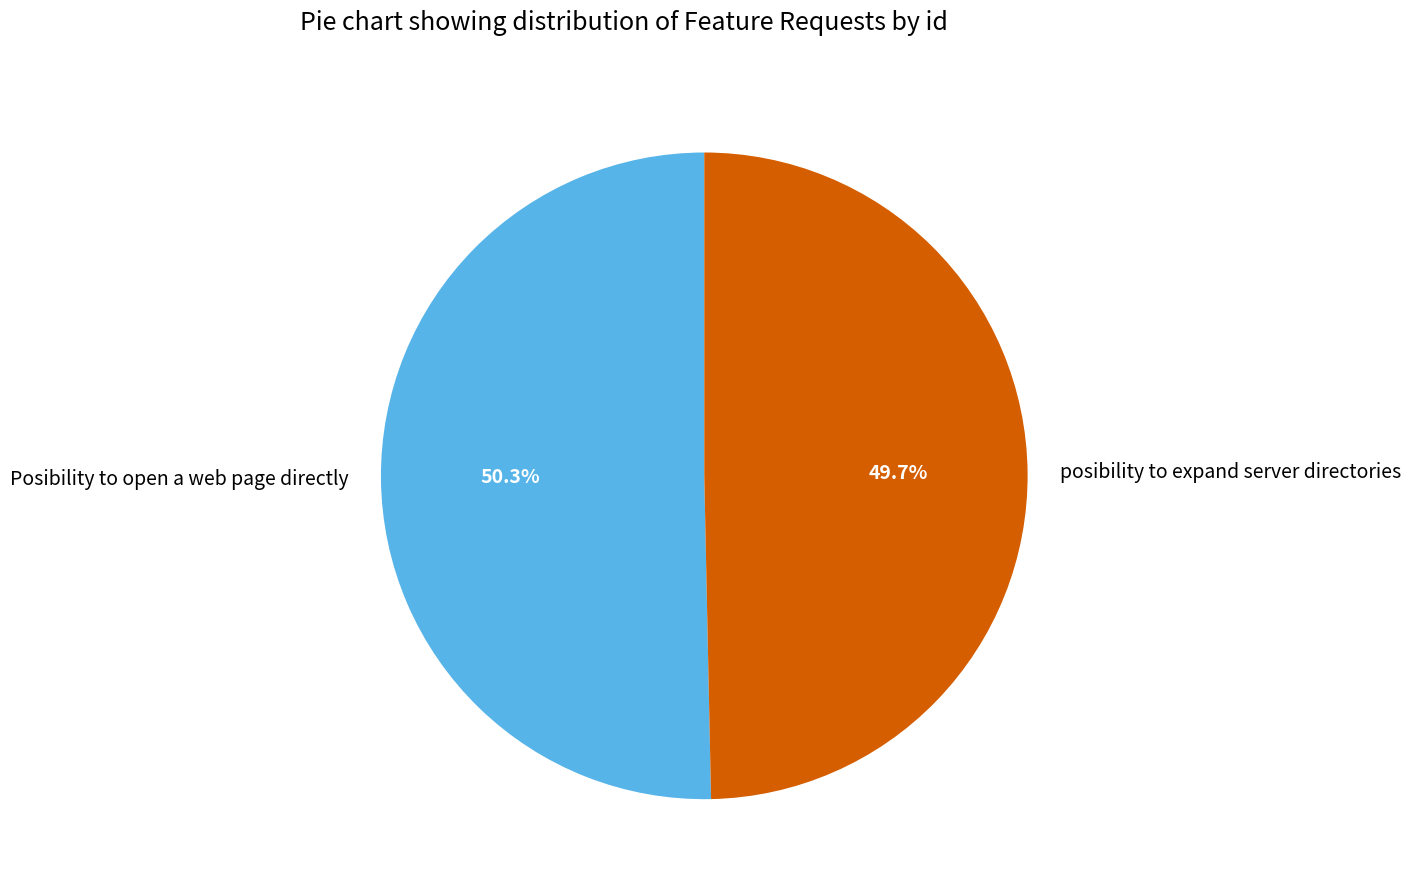

Approximately how many times larger is the value at Posibility to open a web page directly compared to posibility to expand server directories?

1.0